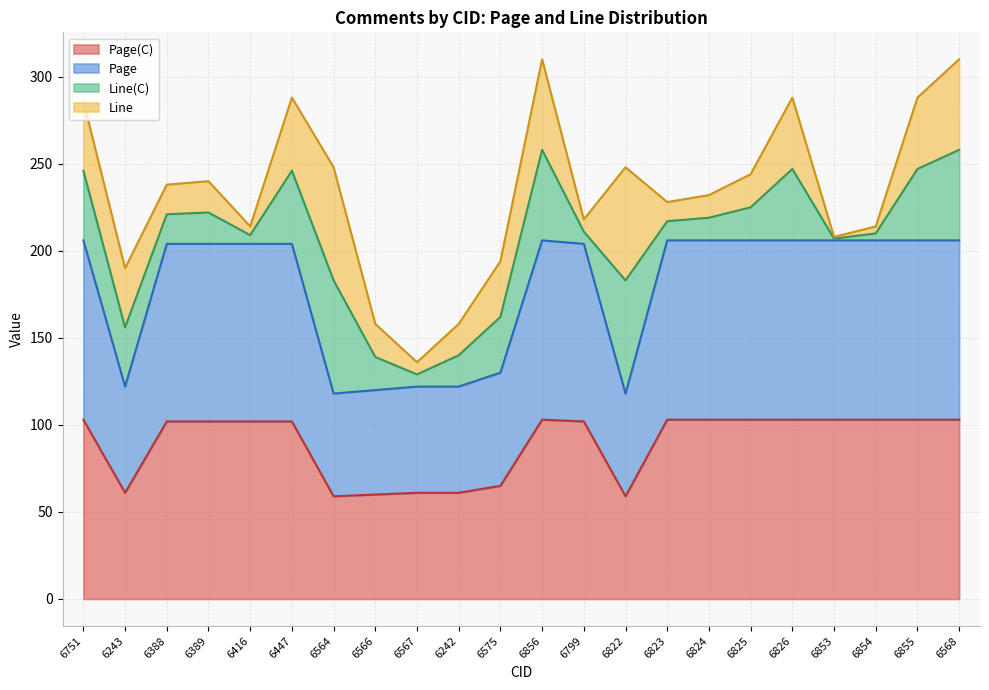

Does the chart display data point markers on the line(s)?

No